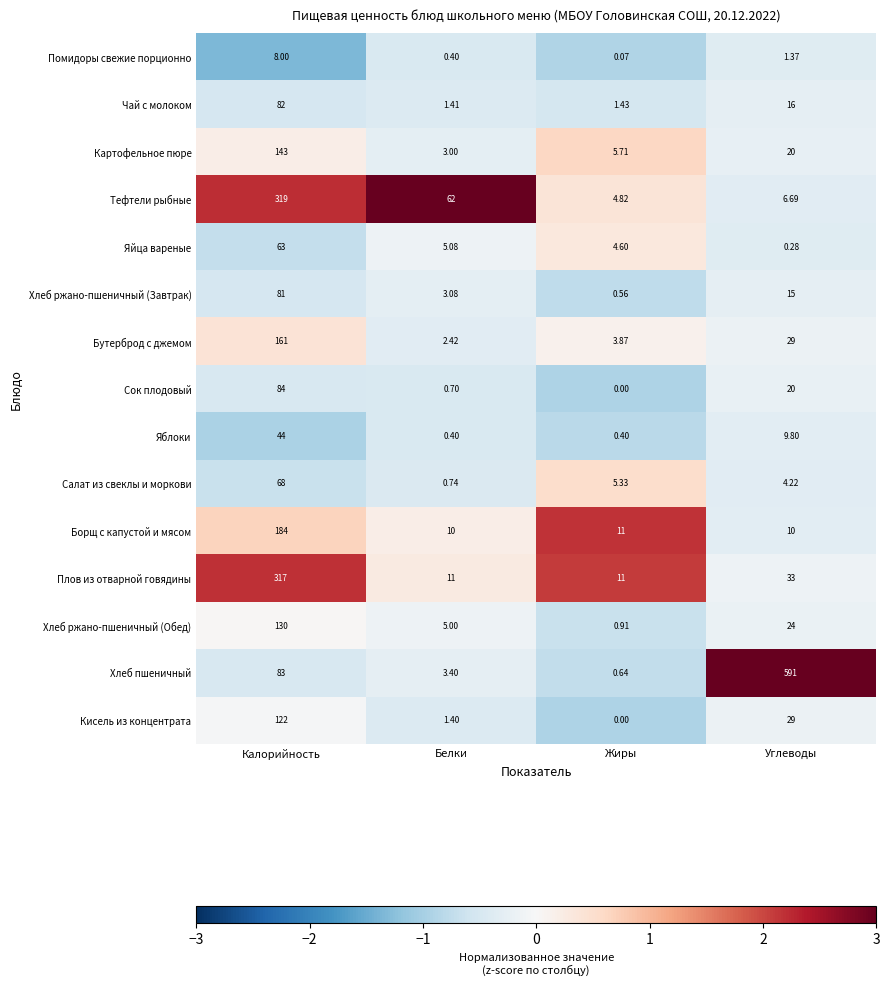

At which label does Салат из свеклы и моркови reach its minimum?

Белки